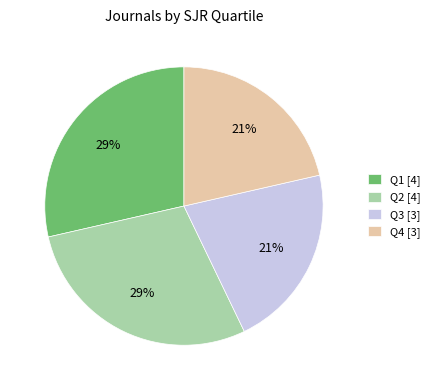

How many slices are in this pie chart?

4